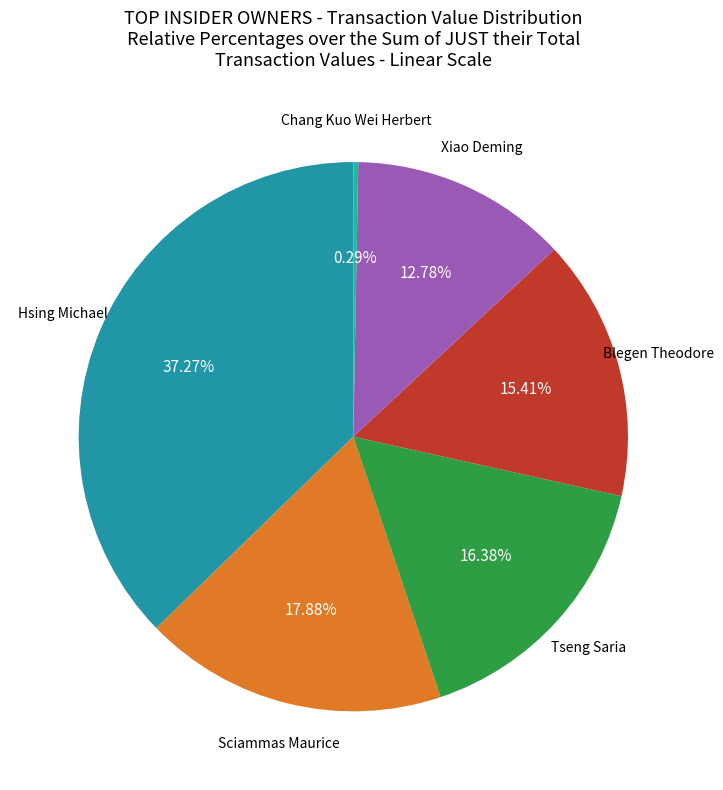

Is there a majority slice in this chart?

No